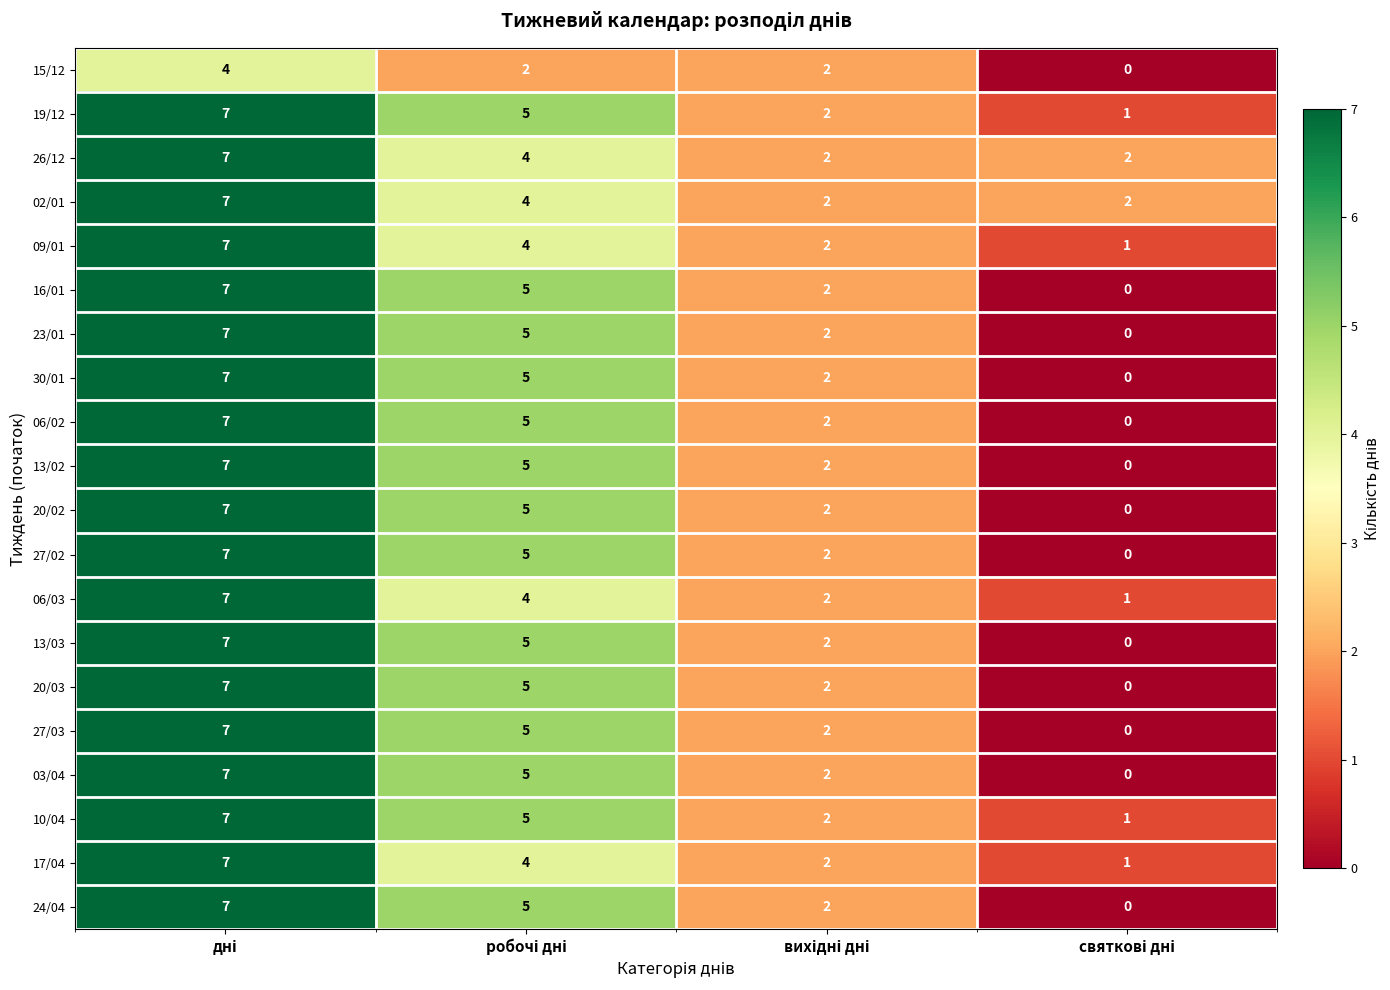

How many 06/02 values are between 2 and 7?

3